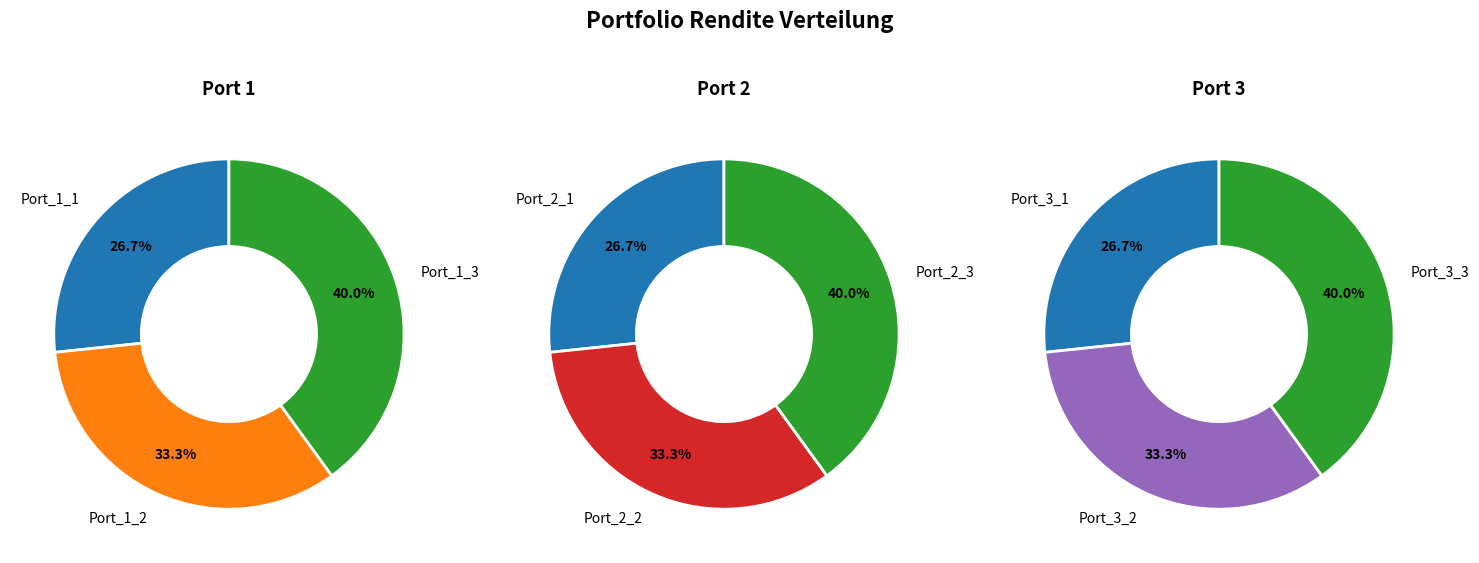

Which category has the smallest portion of the pie?

Port_1_1